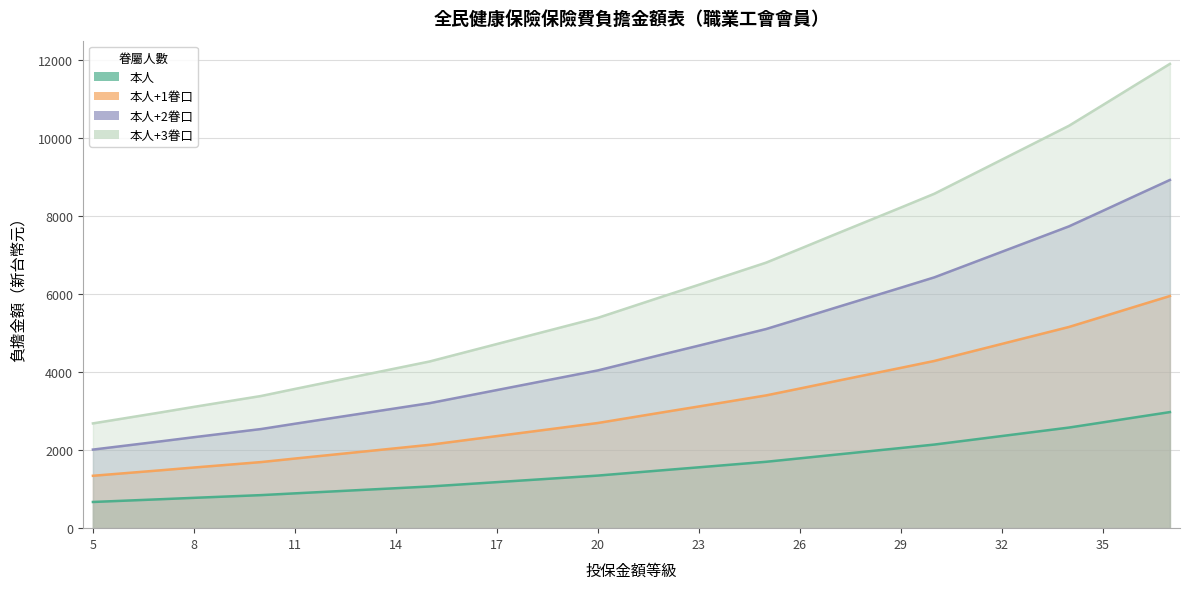

How many lines are shown in the chart?

4